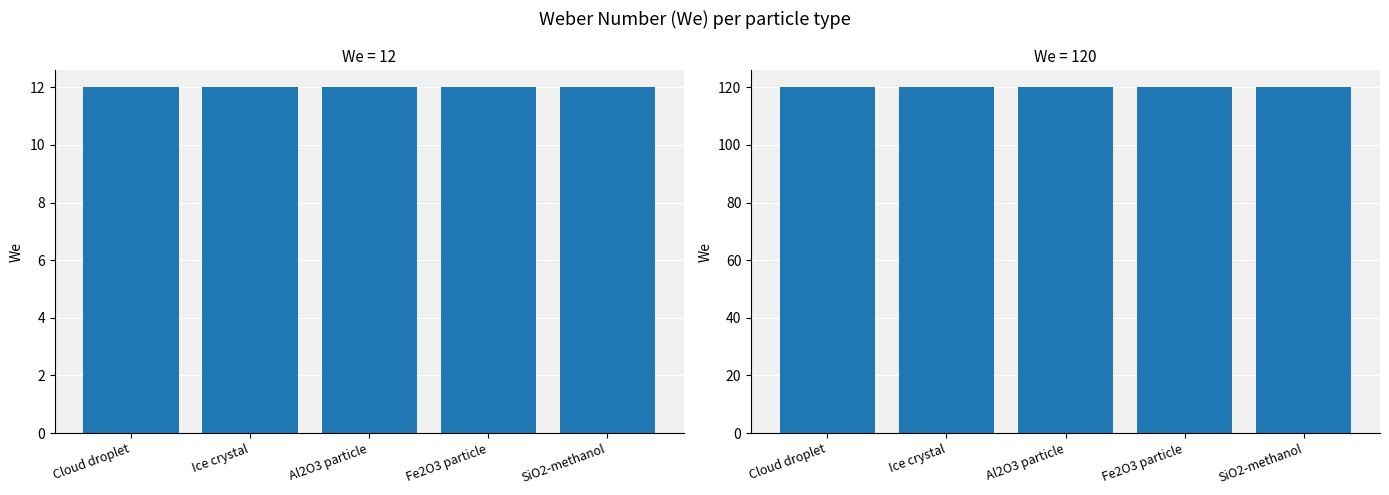

What value does the We=12 series have at Fe2O3 particle?

12